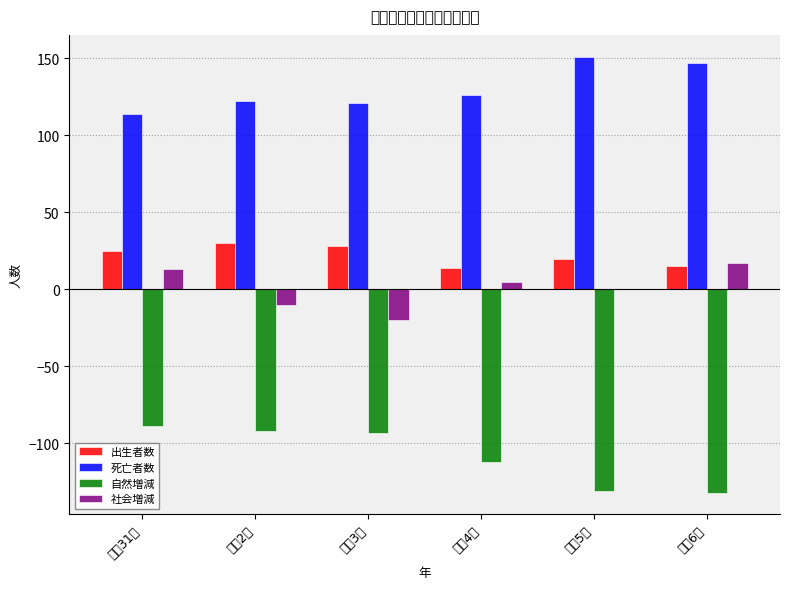

Which series has the widest spread of values?

自然増減